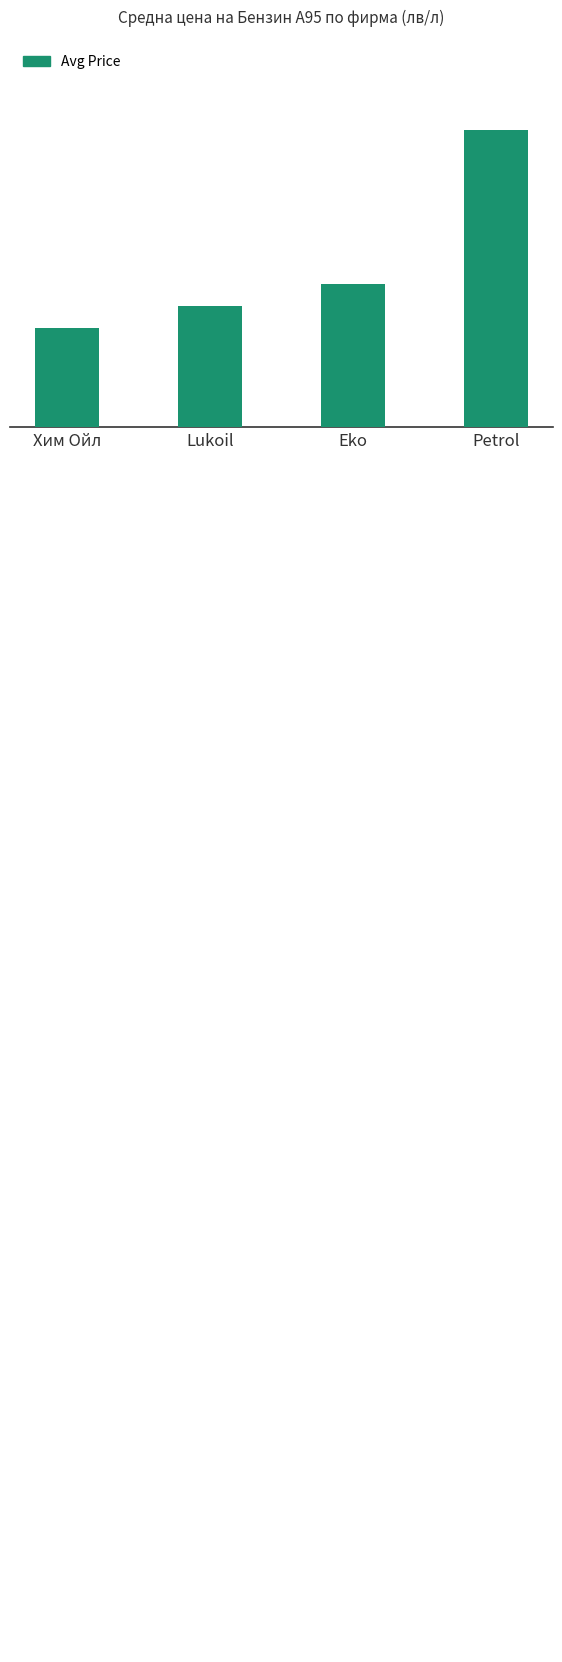

The value at Petrol is 2.6. True or false?

True